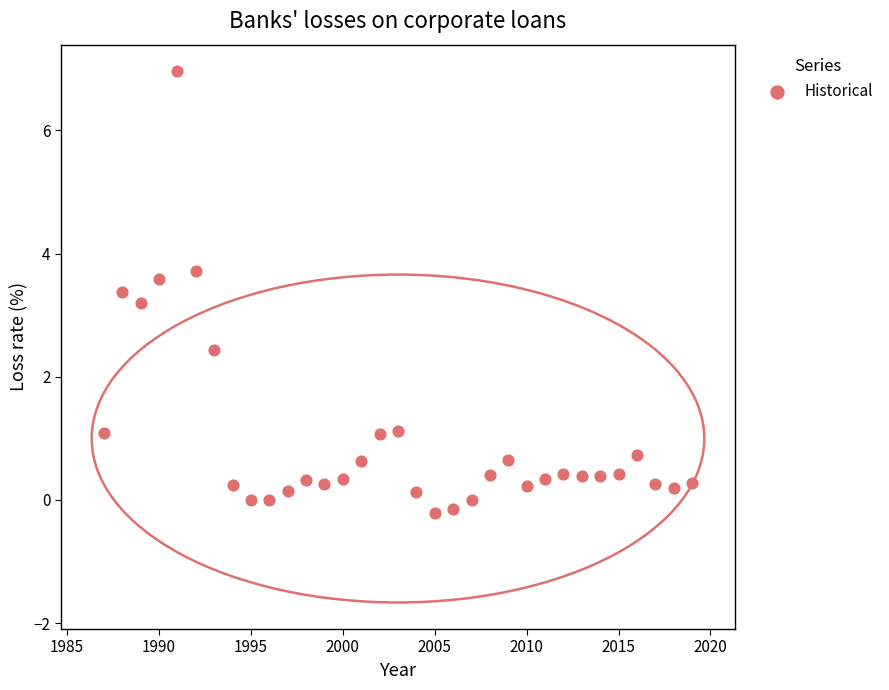

What is the range of X values (max minus min)?

32.0